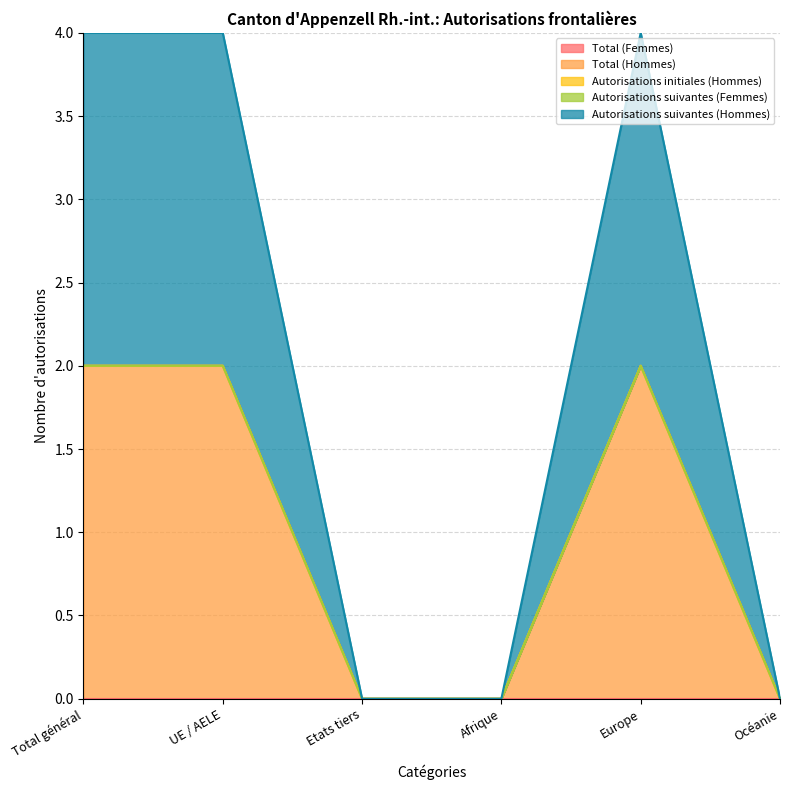

Where is Total (Femmes) nearest to the value 0?

Total général